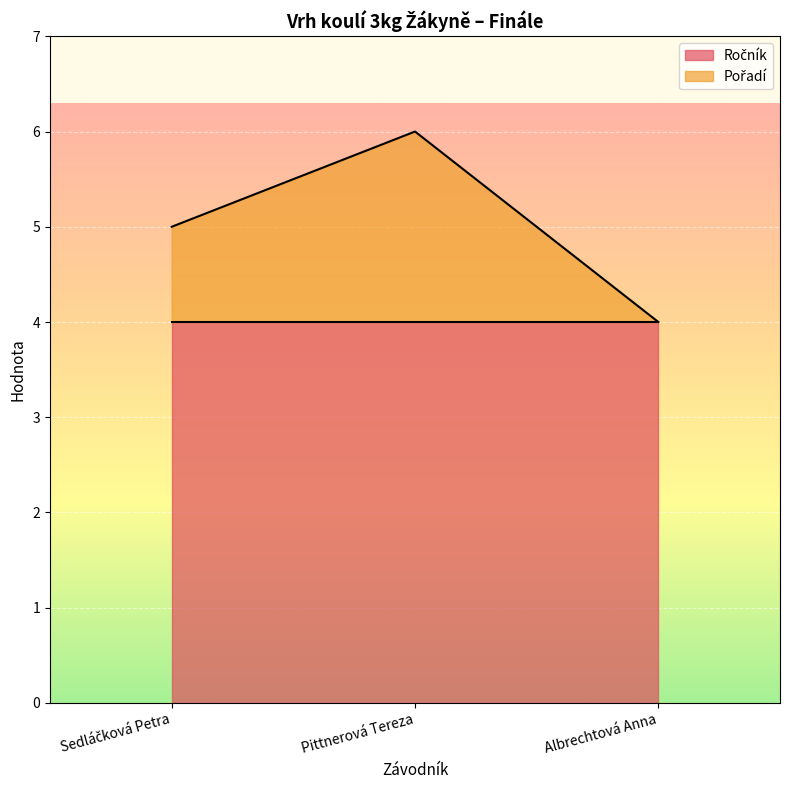

Reading right to left, extract all data points from this chart.

Albrechtová Anna=4	Pittnerová Tereza=6	Sedláčková Petra=5